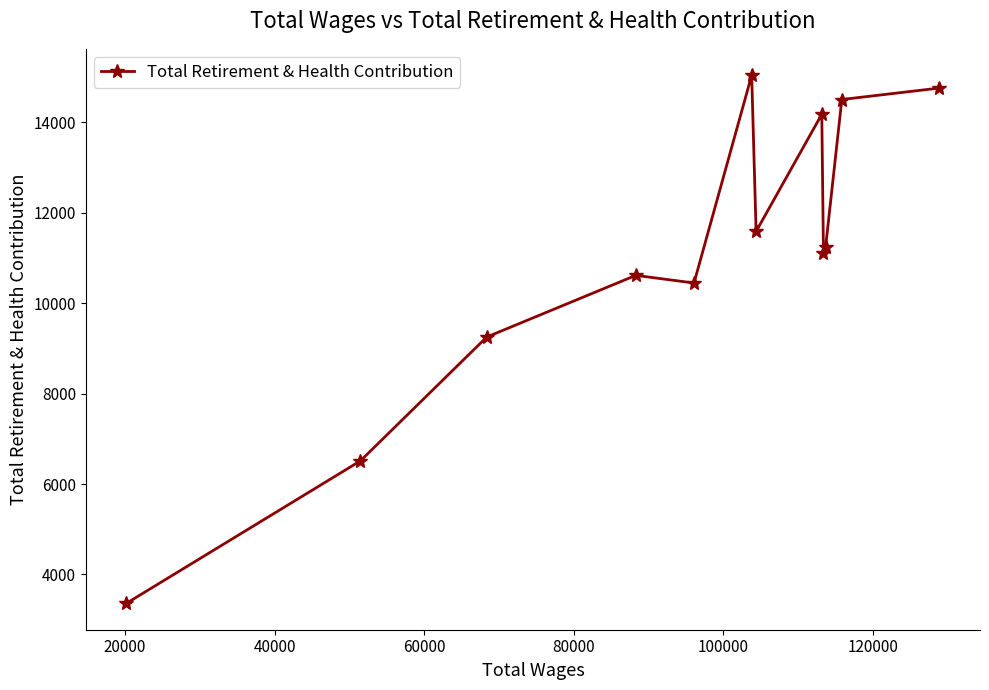

What is the minimum value shown in the chart?

3361